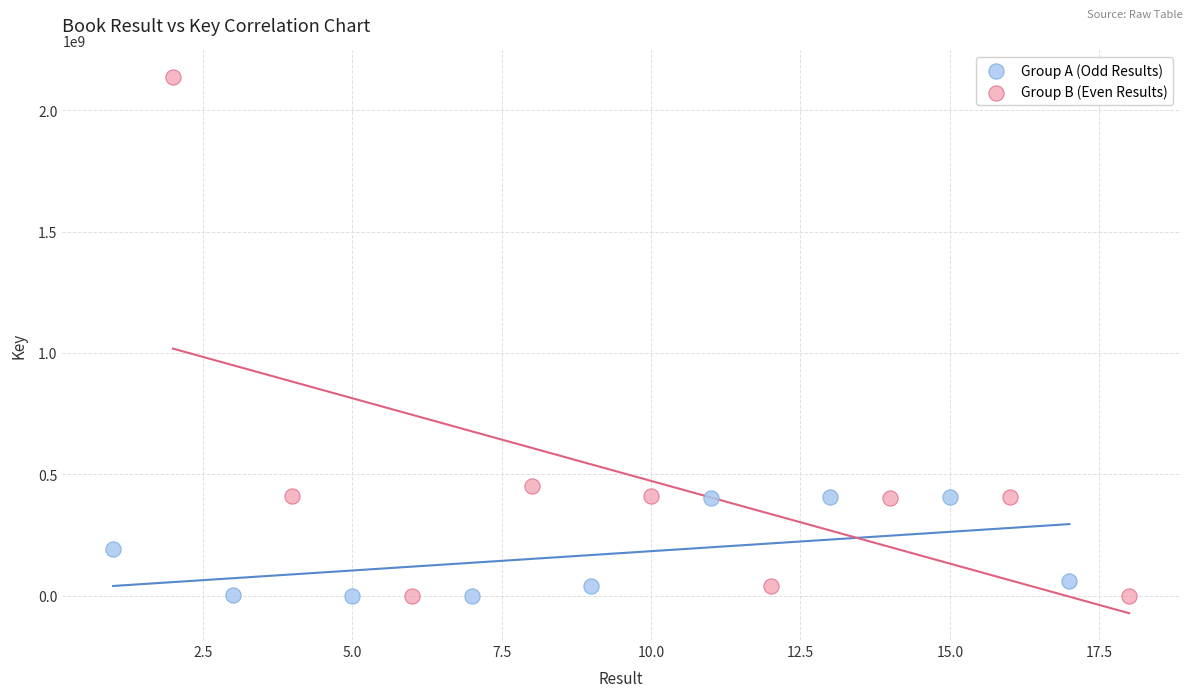

Which series reaches the maximum Y coordinate?

Group B (Even Results)